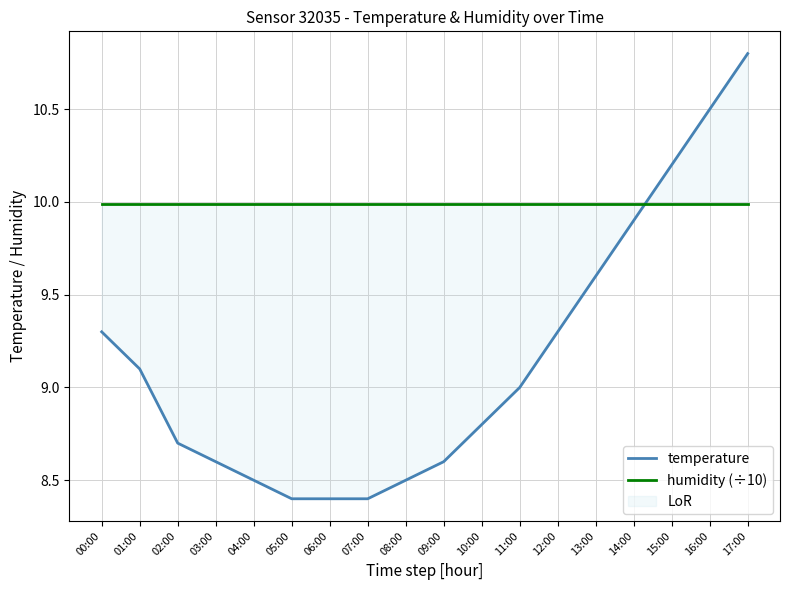

Reading right to left, extract all data points from this chart.

temperature: 10.8	10.5	10.2	9.9	9.6	9.3	9.0	8.8	8.6	8.5	8.4	8.4	8.4	8.5	8.6	8.7	9.1	9.3
humidity (÷10): 10.0	10.0	10.0	10.0	10.0	10.0	10.0	10.0	10.0	10.0	10.0	10.0	10.0	10.0	10.0	10.0	10.0	10.0